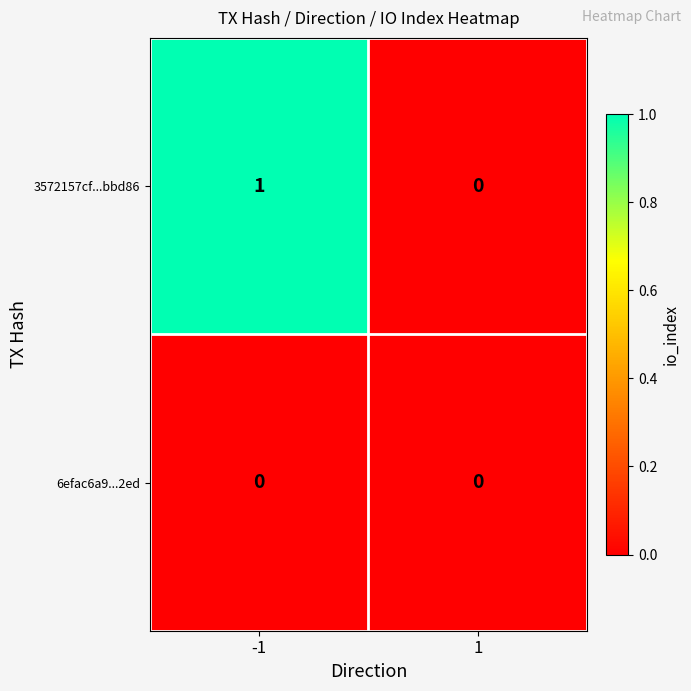

Is the value of 6efac6a9...2ed at -1 greater than the value of 3572157cf...bbd86 at -1?

No